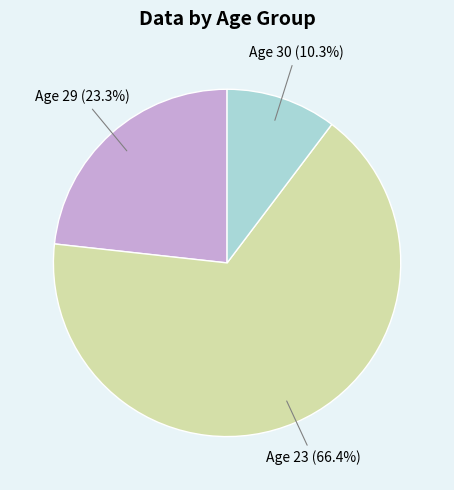

Is there any slice that represents more than half of the pie?

Yes